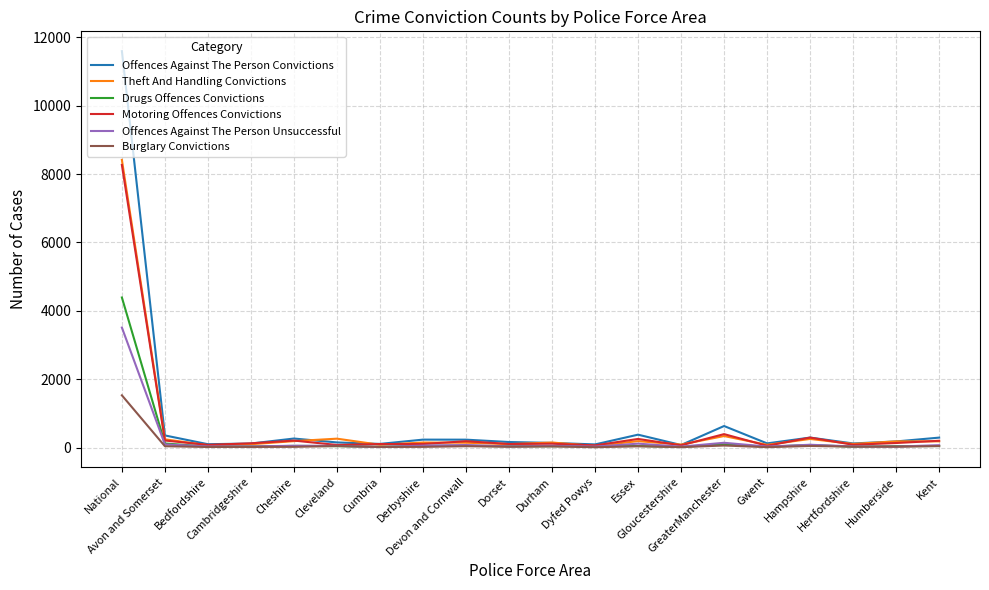

What is the highest value of the Offences Against The Person Unsuccessful series?

3509